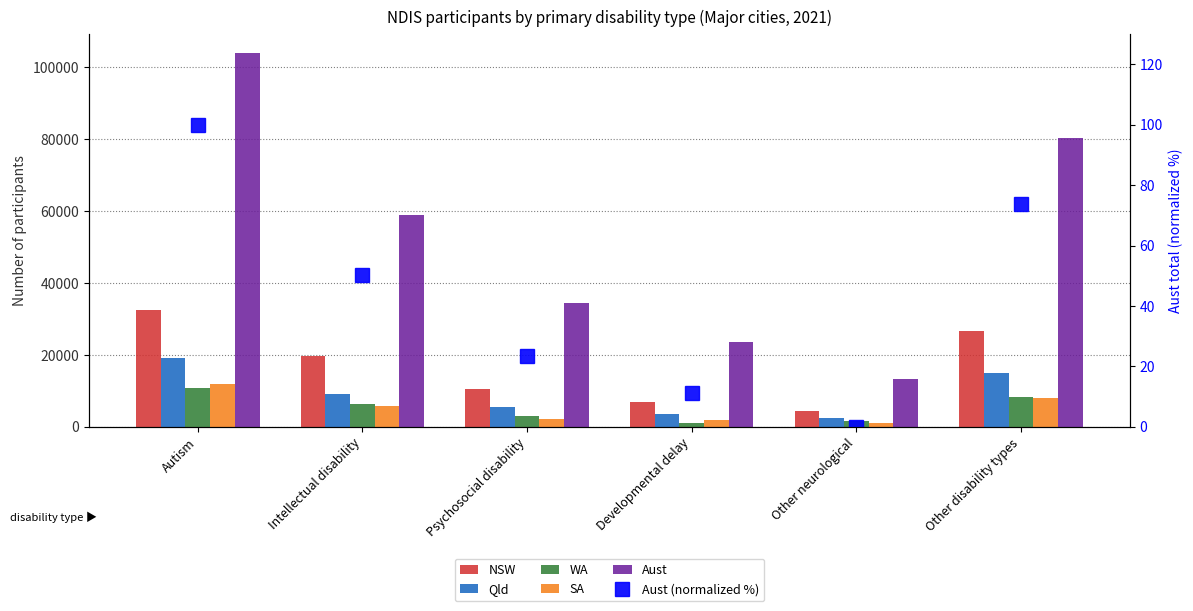

Which has a higher value, Autism or Intellectual disability?

Autism